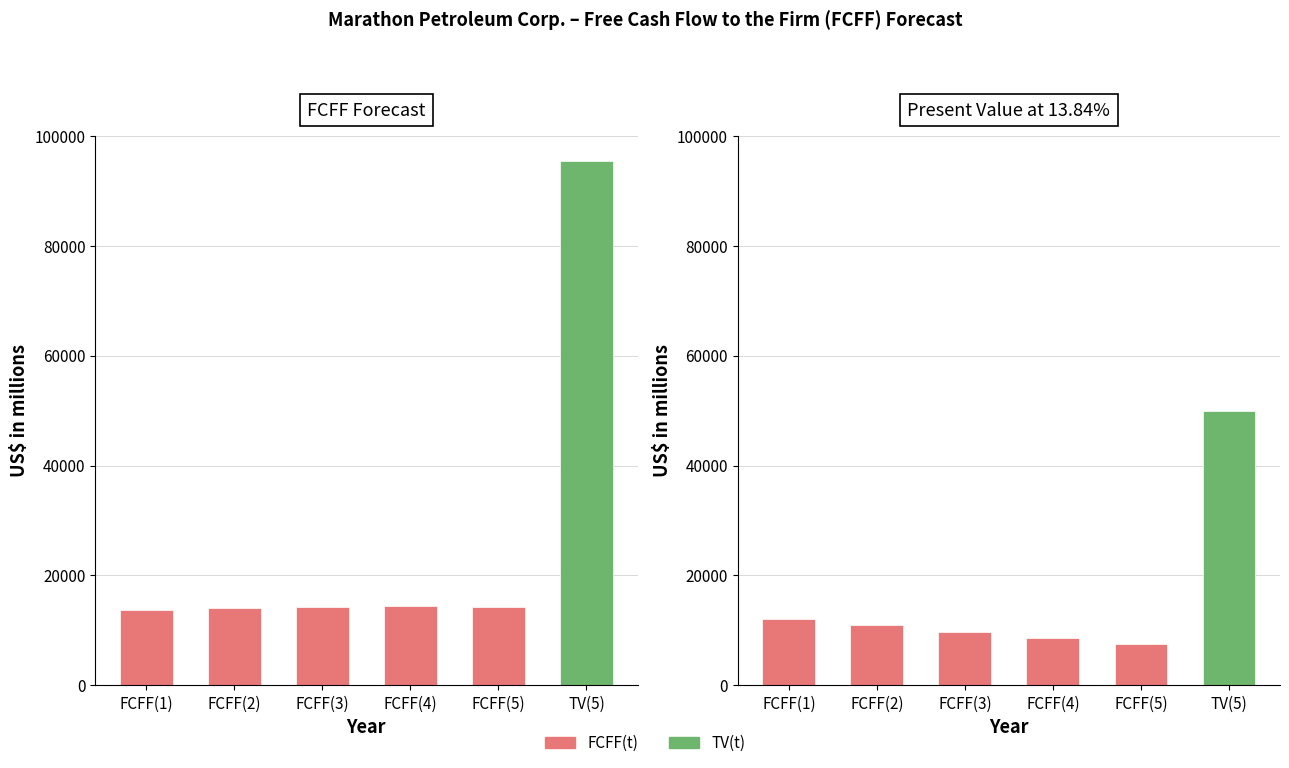

At TV(5), list the series in order from largest to smallest.

FCFF Forecast, Present Value at 13.84%